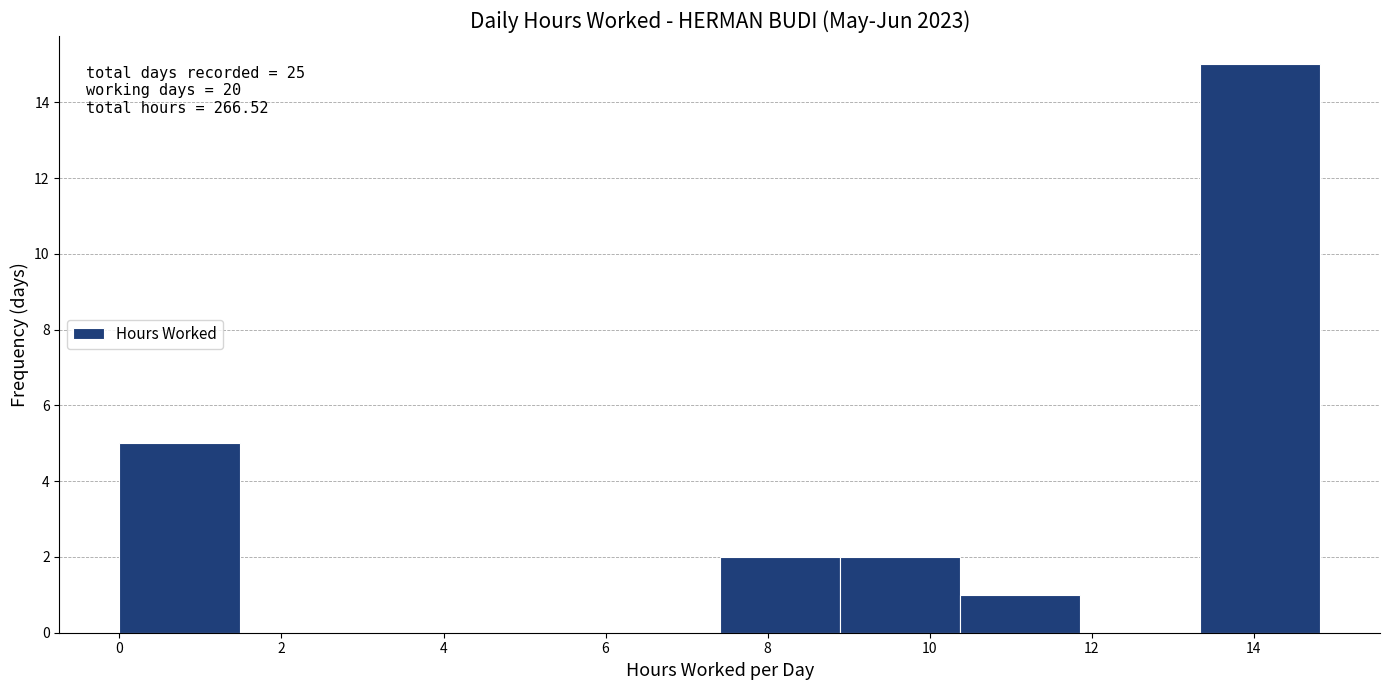

Which range on the x-axis has the tallest bar?

13.4 to 14.8